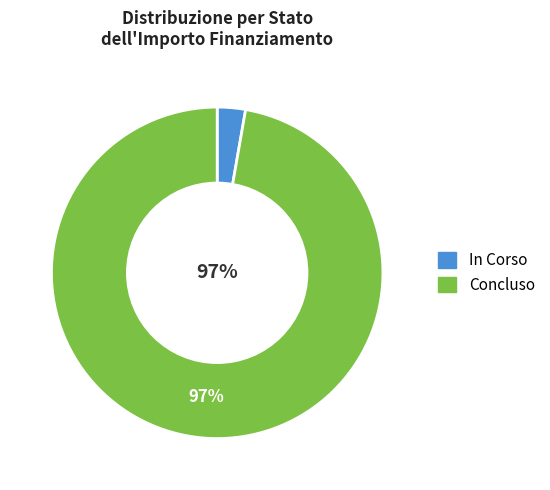

To the nearest percent, what is the average slice percentage?

50%